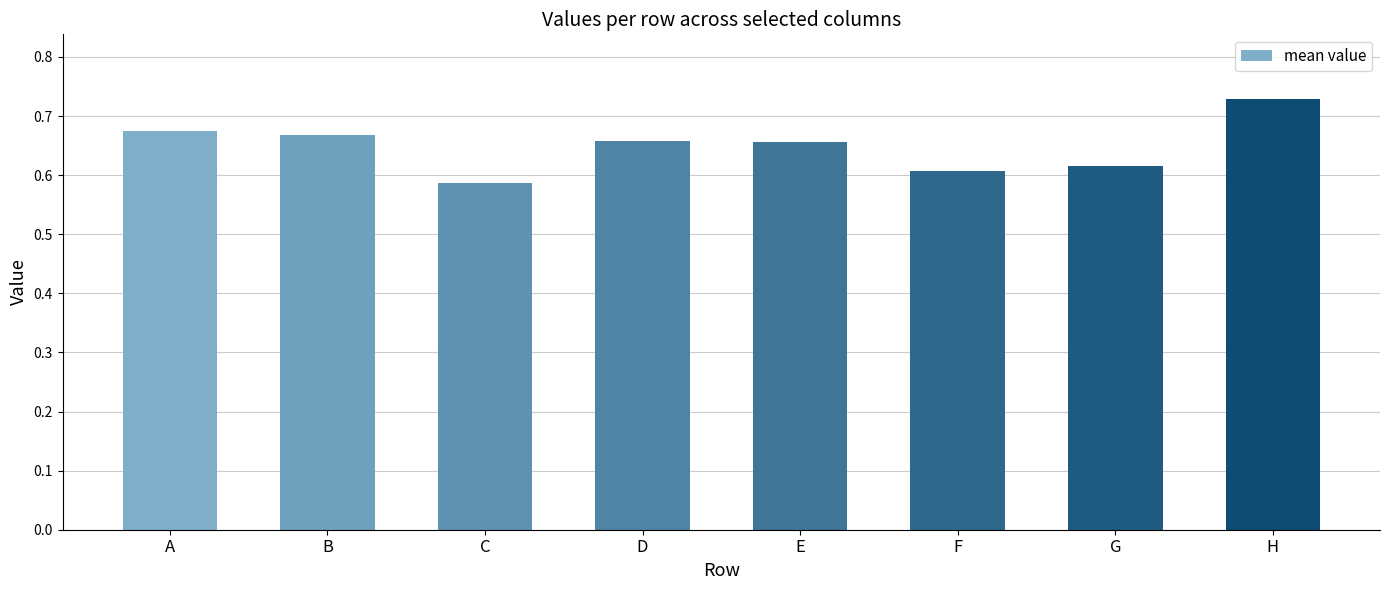

What is the sum of all values?

5.2